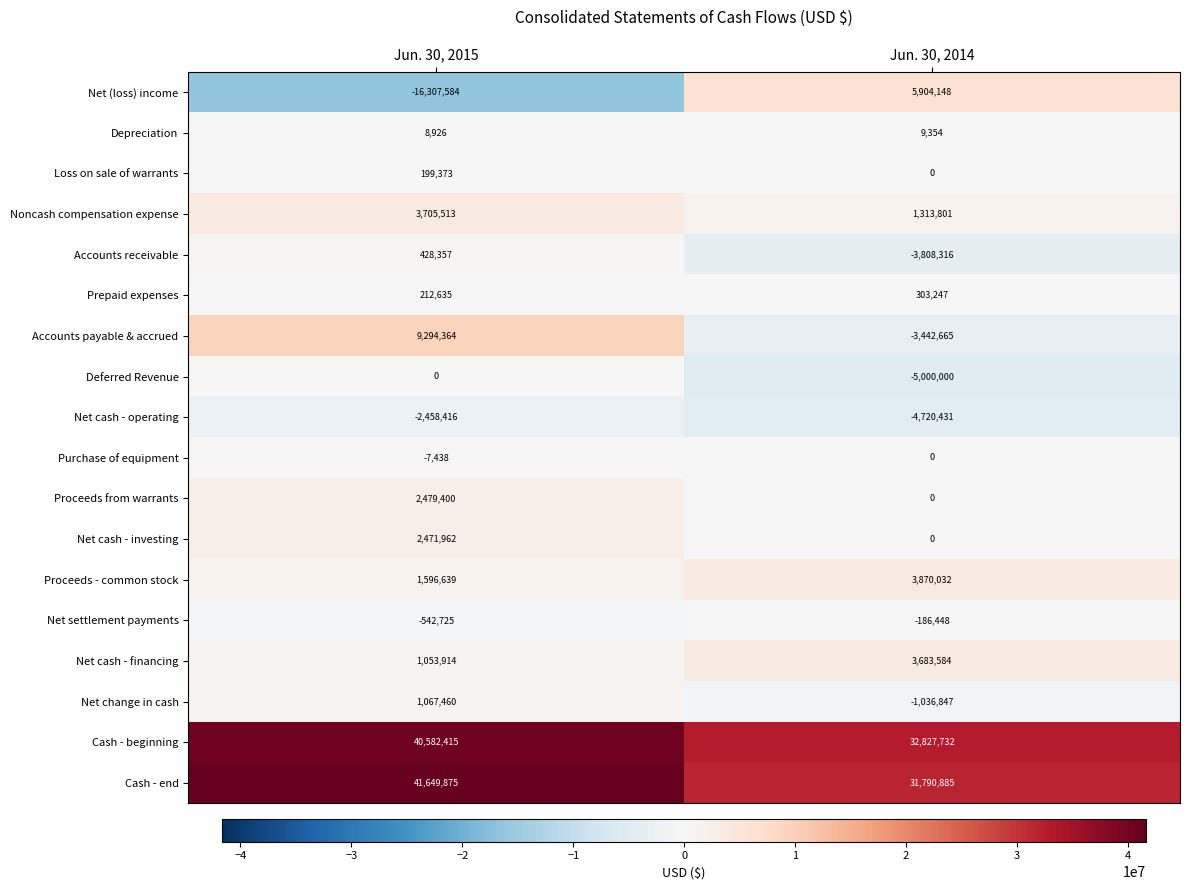

At Jun. 30, 2015, list the series in order from smallest to largest.

Net (loss) income, Net cash - operating, Net settlement payments, Purchase of equipment, Deferred Revenue, Depreciation, Loss on sale of warrants, Prepaid expenses, Accounts receivable, Net cash - financing, Net change in cash, Proceeds - common stock, Net cash - investing, Proceeds from warrants, Noncash compensation expense, Accounts payable & accrued, Cash - beginning, Cash - end